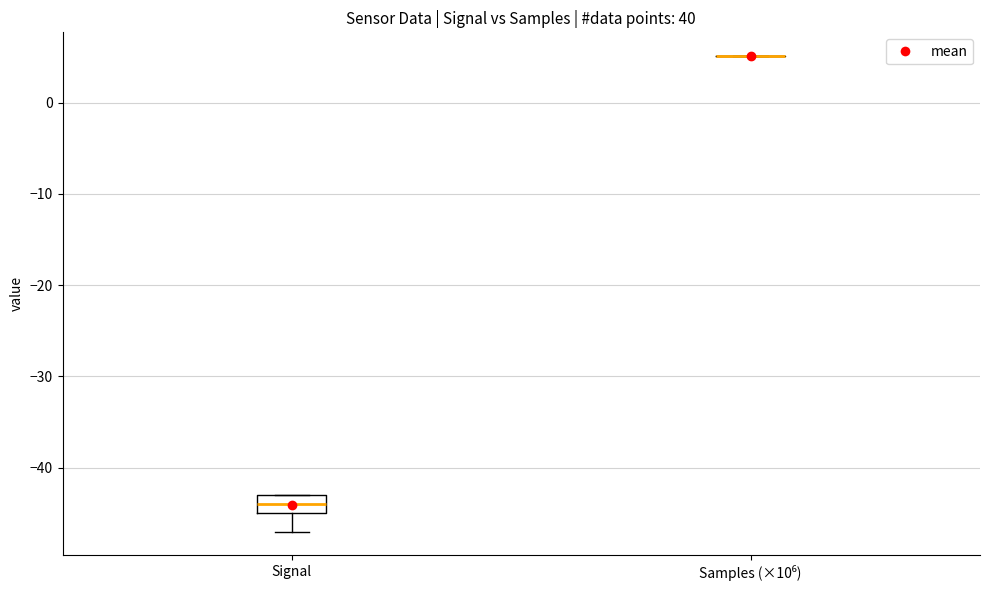

Which box is the tallest, from its lower edge to its upper edge?

Signal